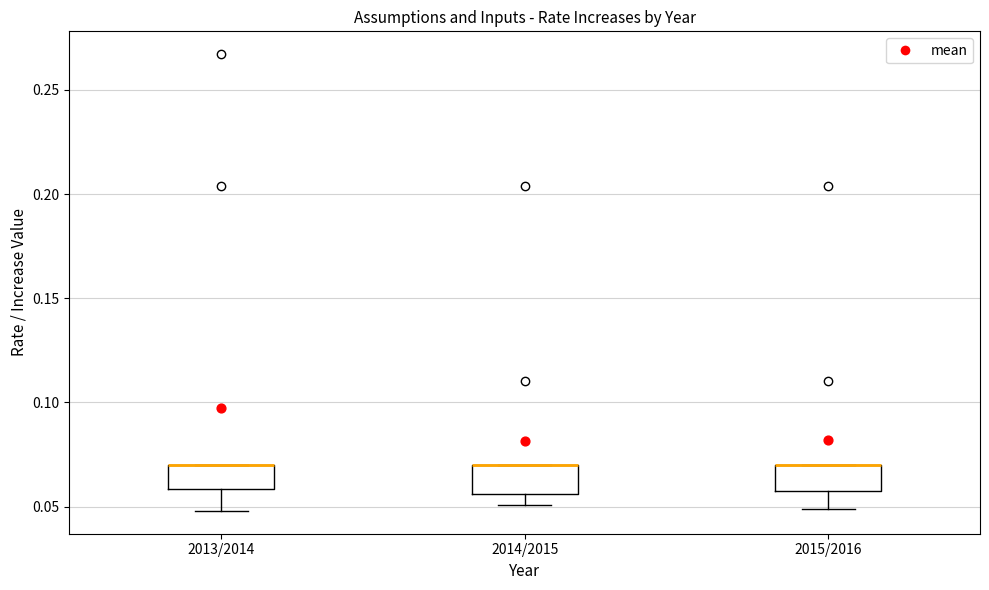

Where does the lower whisker of the box for 2013/2014 end on the y-axis? The values are not printed on the chart, so give them approximately, as read against the axis.

0.050